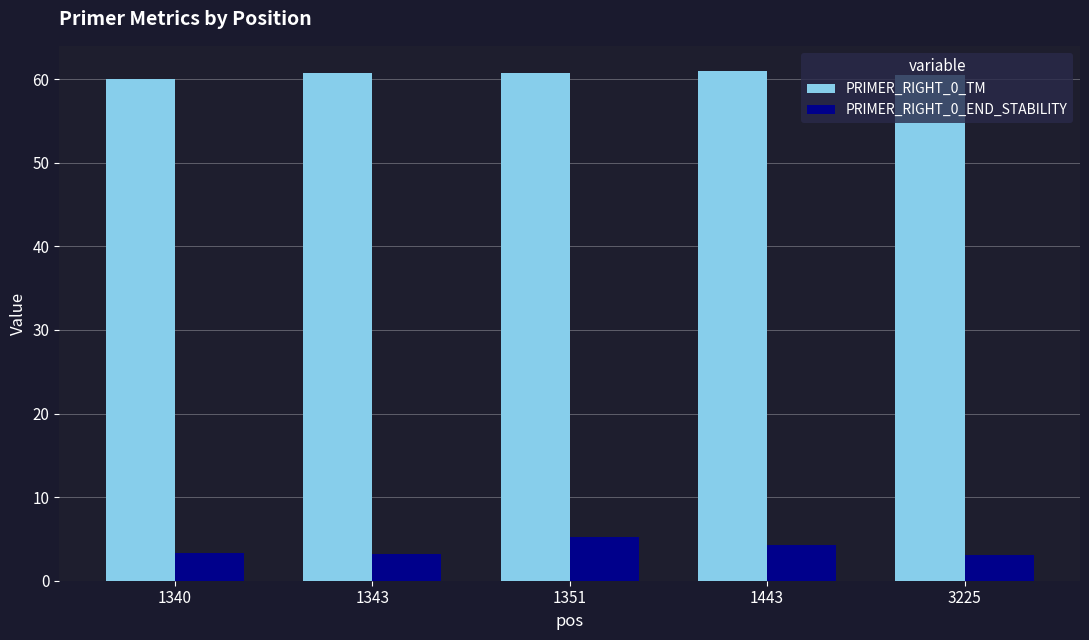

What is the difference between the PRIMER_RIGHT_0_TM values at 3225 and 1443?

0.5